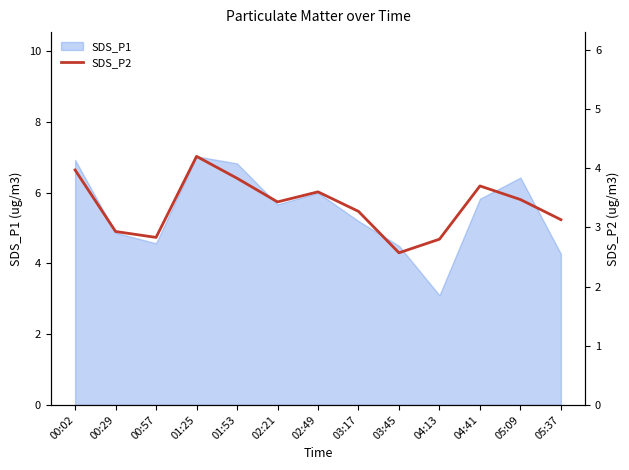

Where does the data first go above 3?

00:02